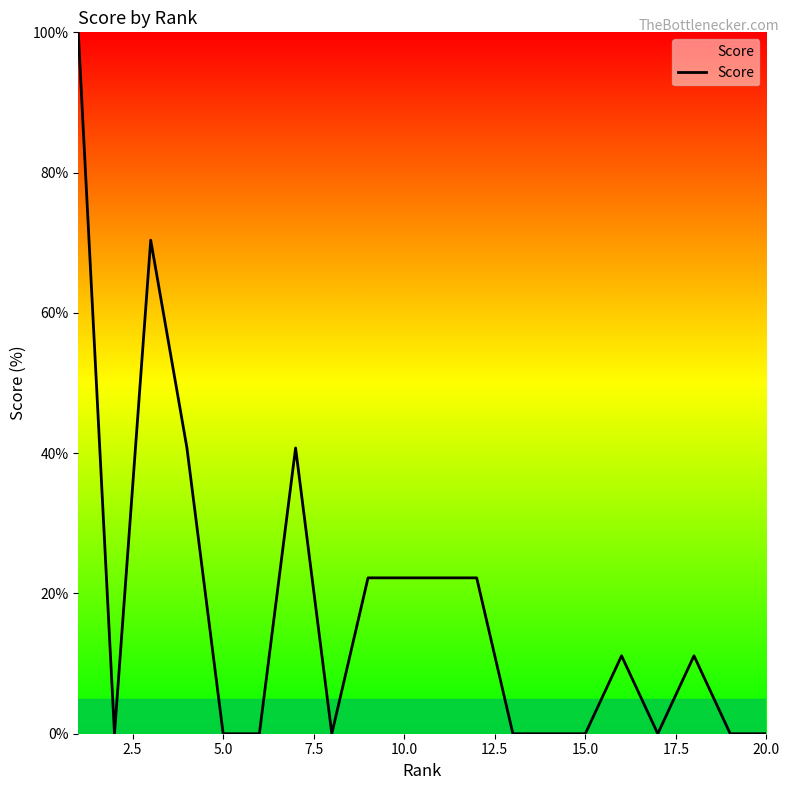

What is the greatest value displayed?

100.0